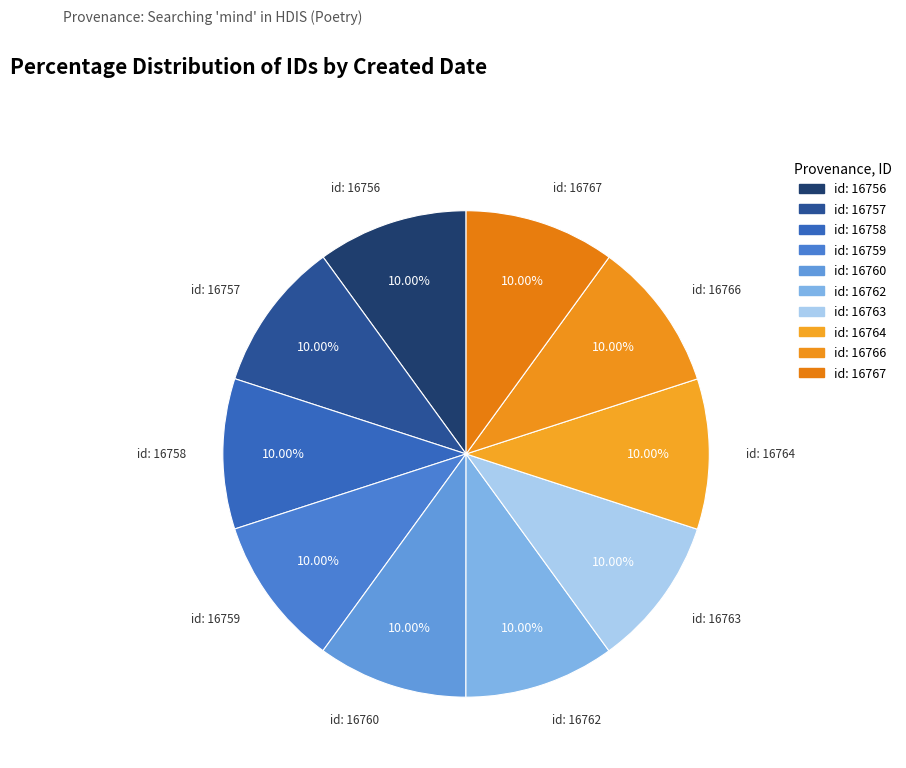

Is the sum of id: 16757 and id: 16758 greater than half?

No